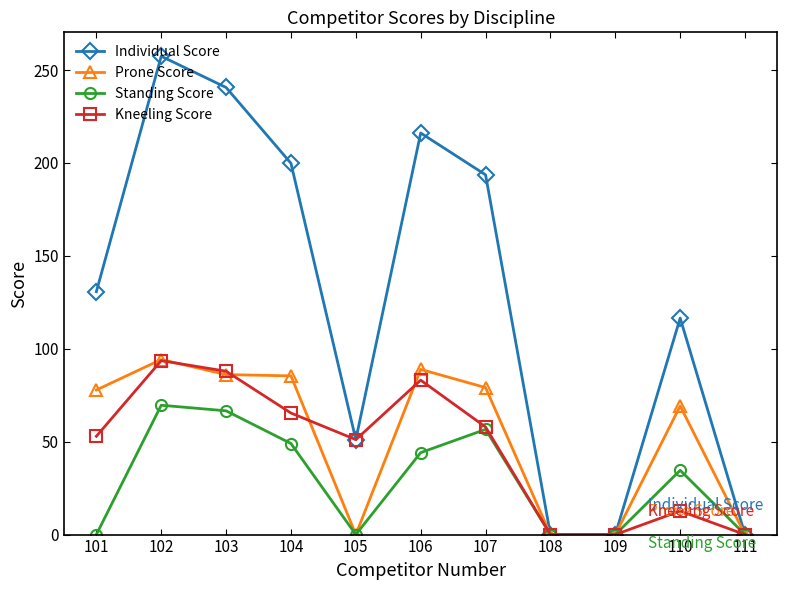

What is the difference between the highest and lowest values at 102?

187.8